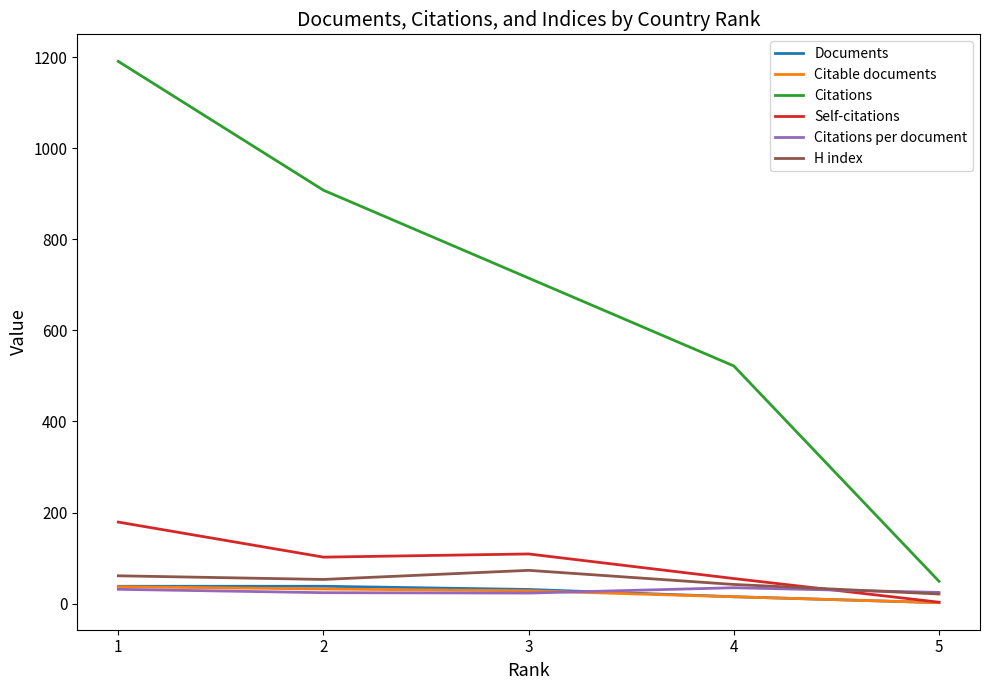

At which label does Citable documents first exceed 28?

1